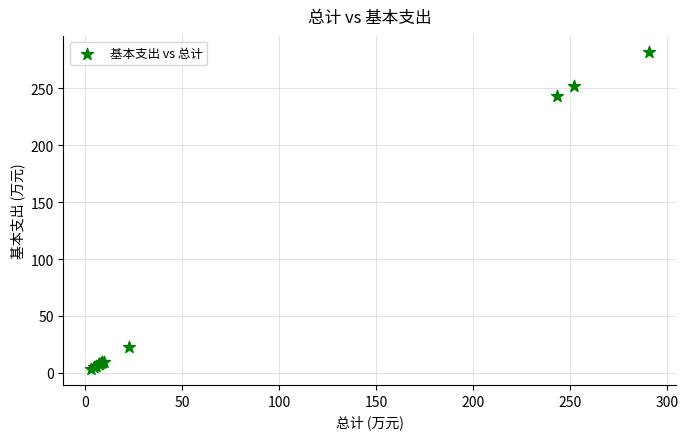

What Y value in the scatter plot is closest to 142?

243.0